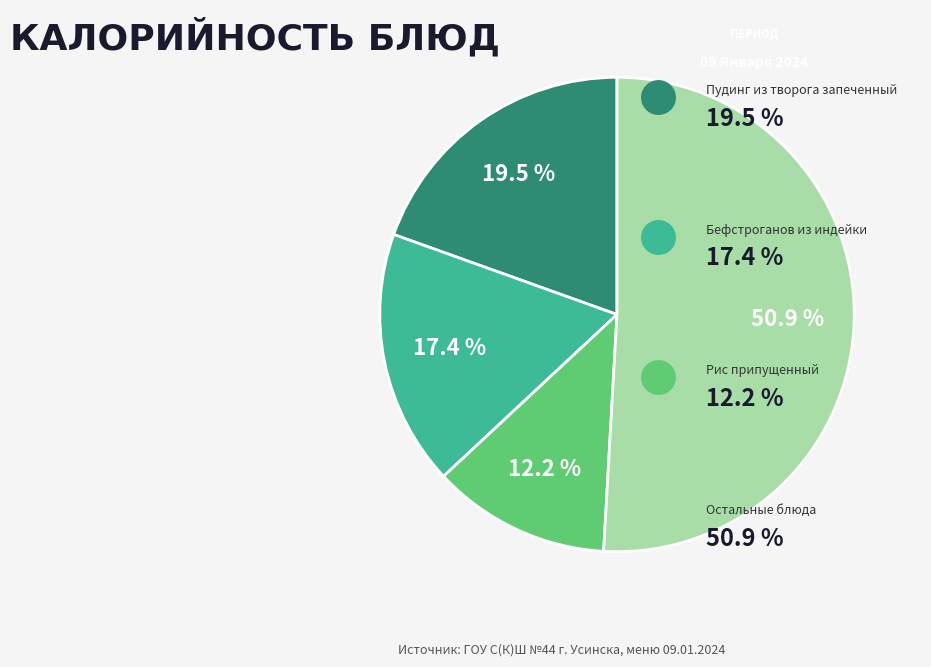

Is there any slice that represents more than half of the pie?

Yes